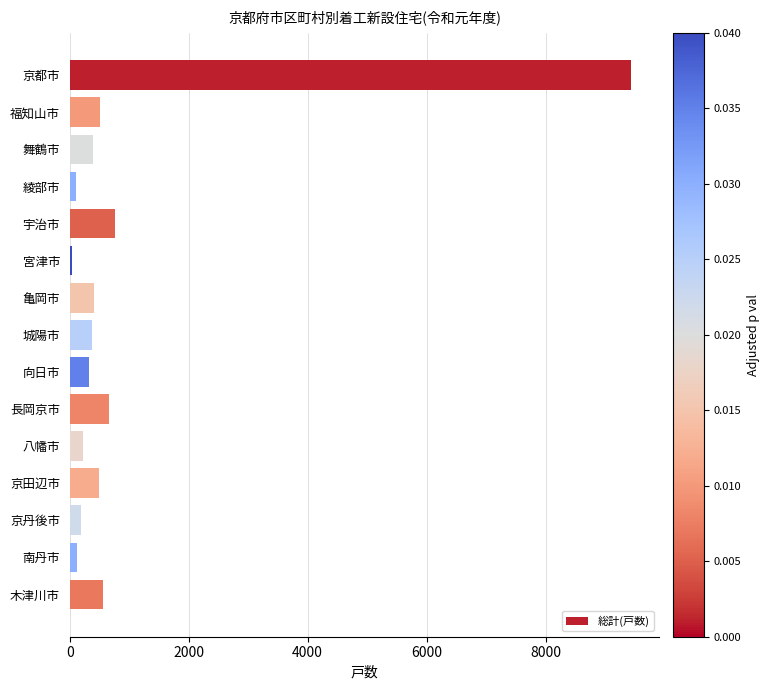

The value at 舞鶴市 is 389. True or false?

True